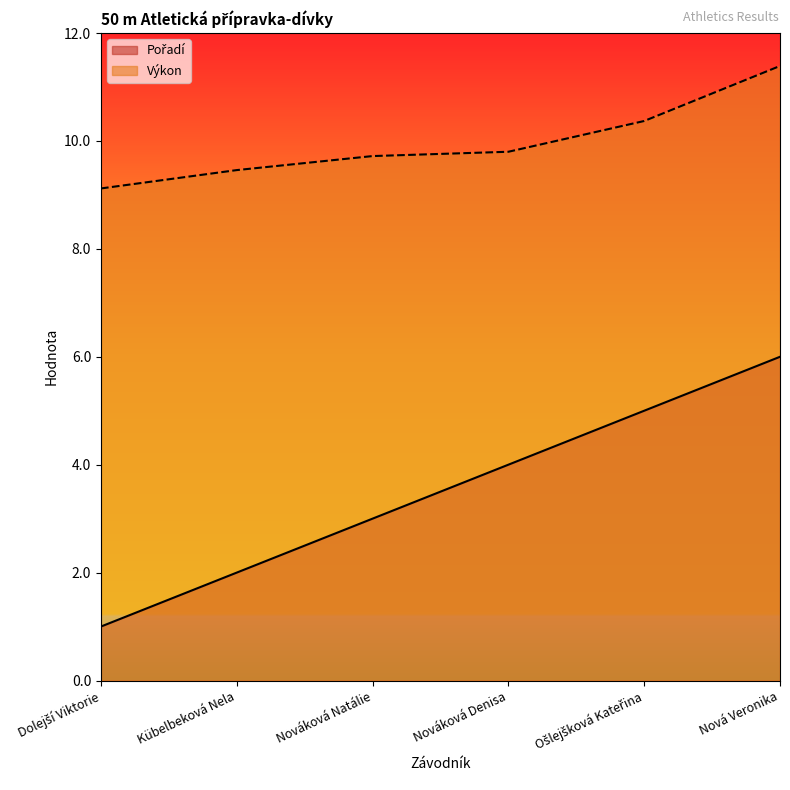

Is it true that Výkon equals 9.7 at Nováková Natálie?

True